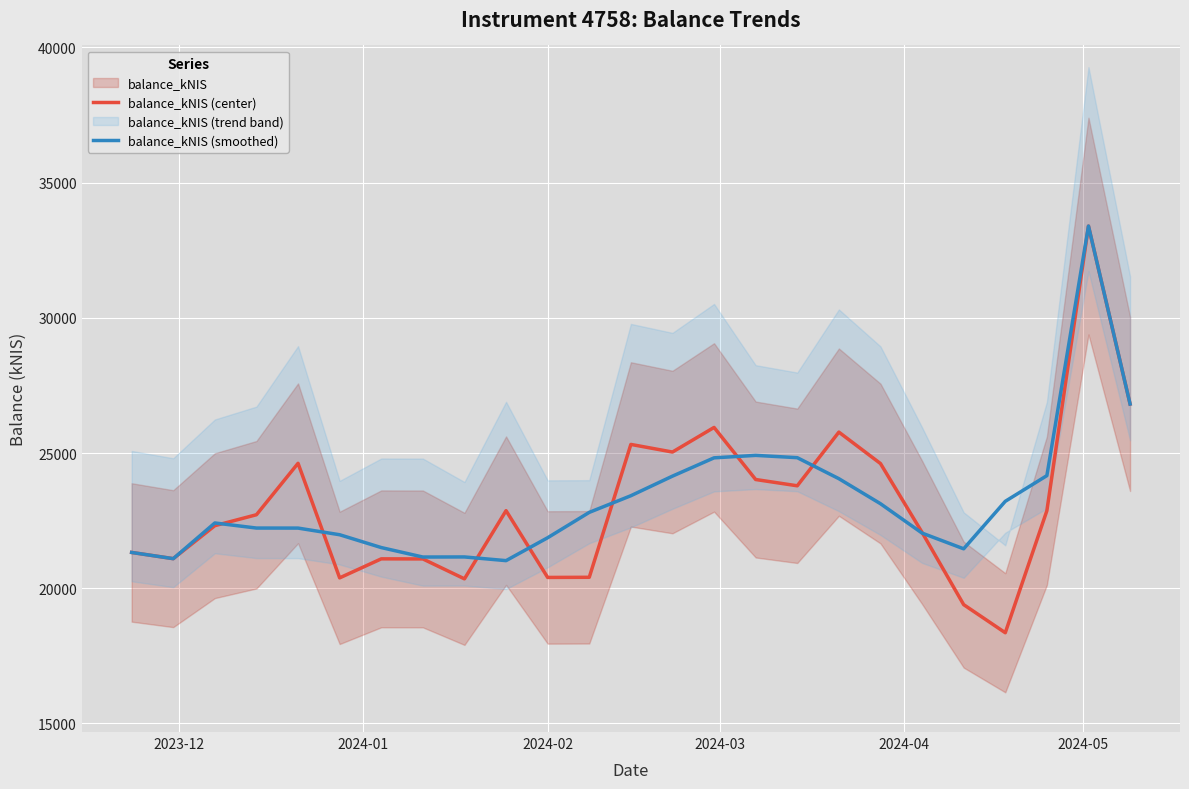

How many interior local valleys does the balance_kNIS (center) series have?

7